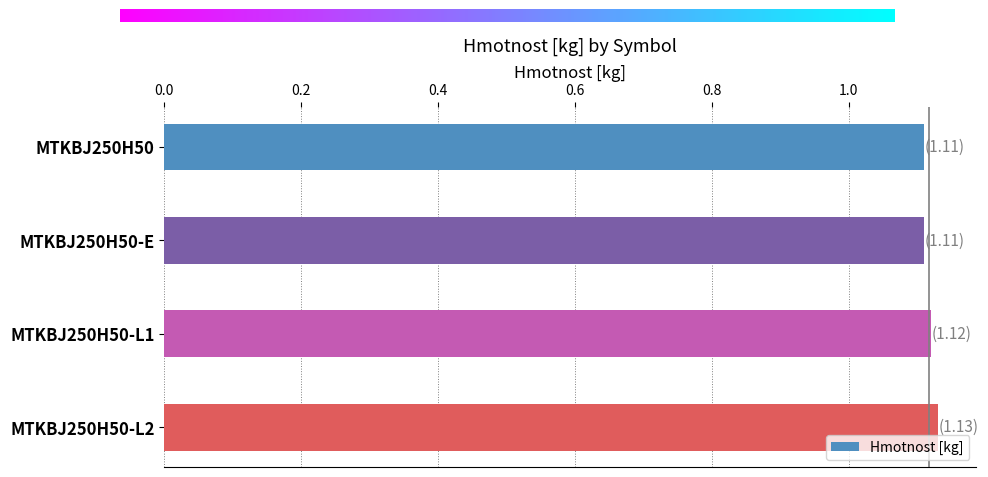

Between MTKBJ250H50-L1 and MTKBJ250H50, which is larger?

MTKBJ250H50-L1